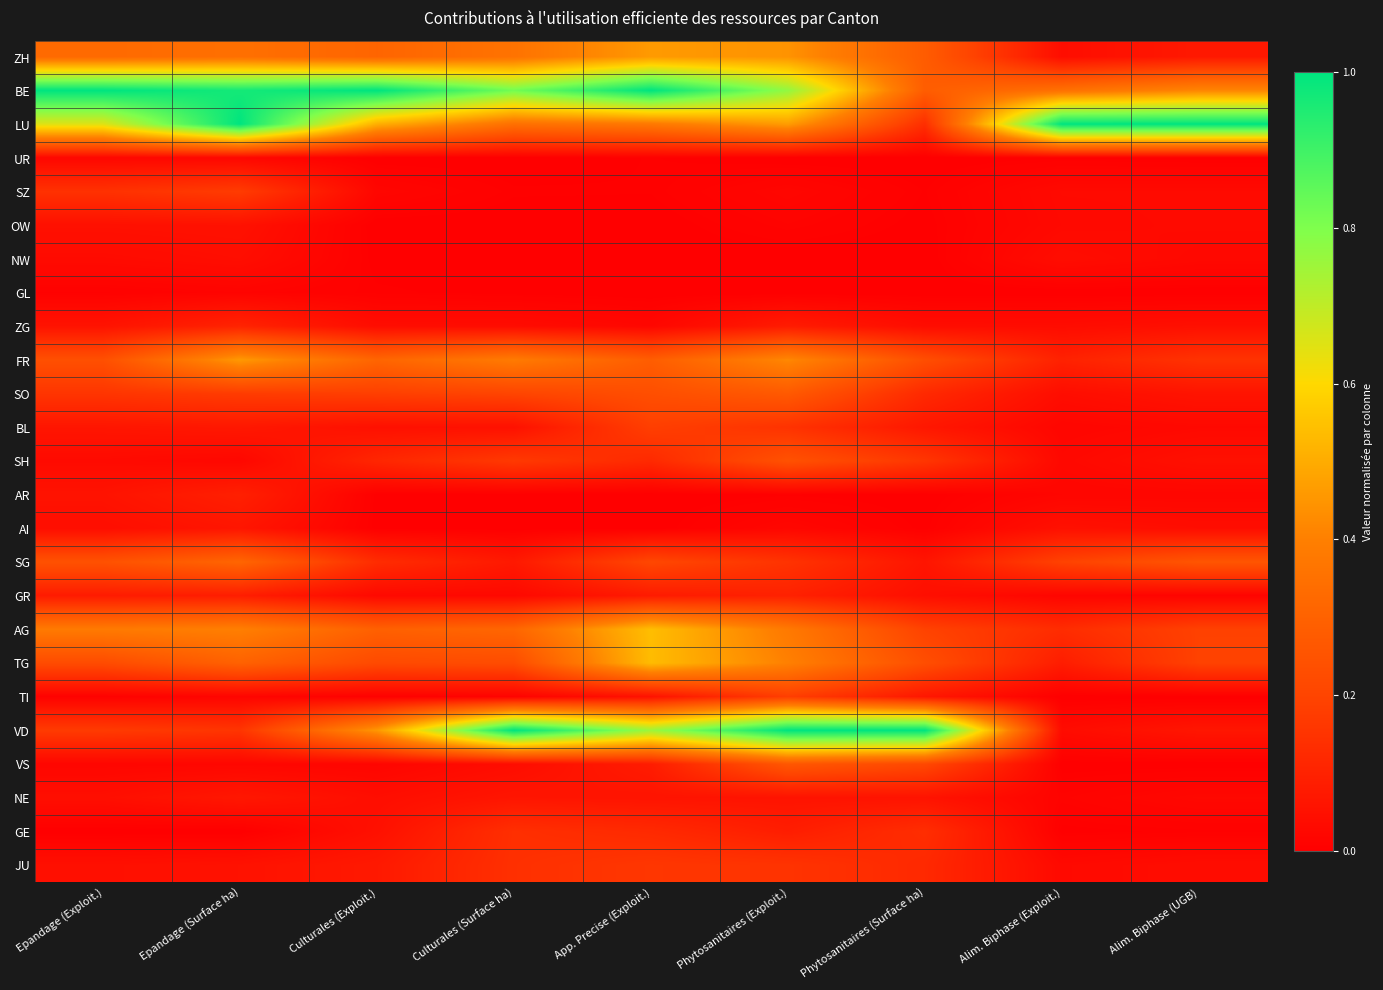

What is the maximum value shown in the chart?

1.0